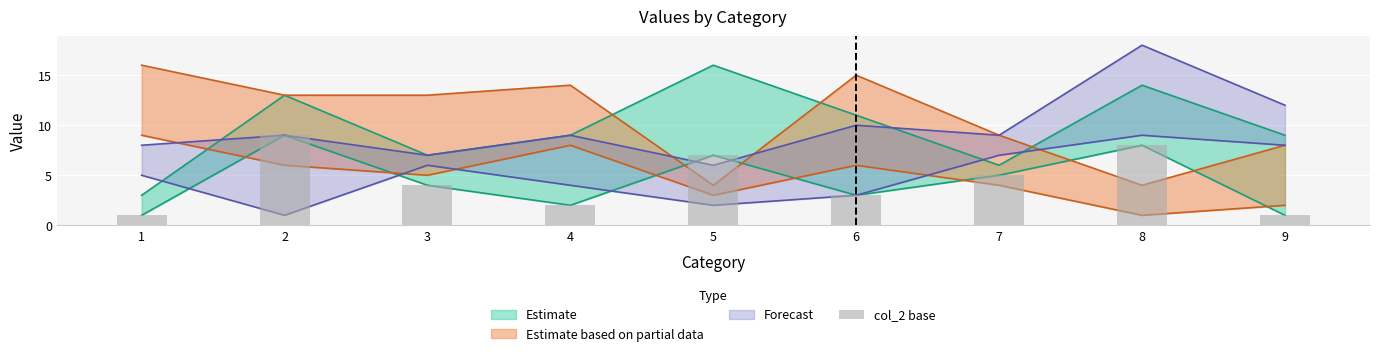

At which label does the data first exceed 4?

2